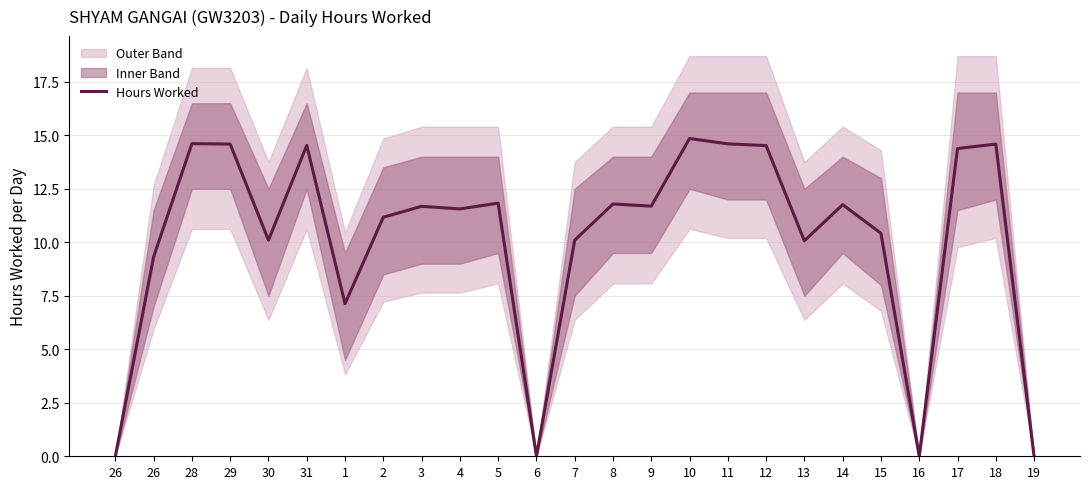

How many data points are less than 11?

10